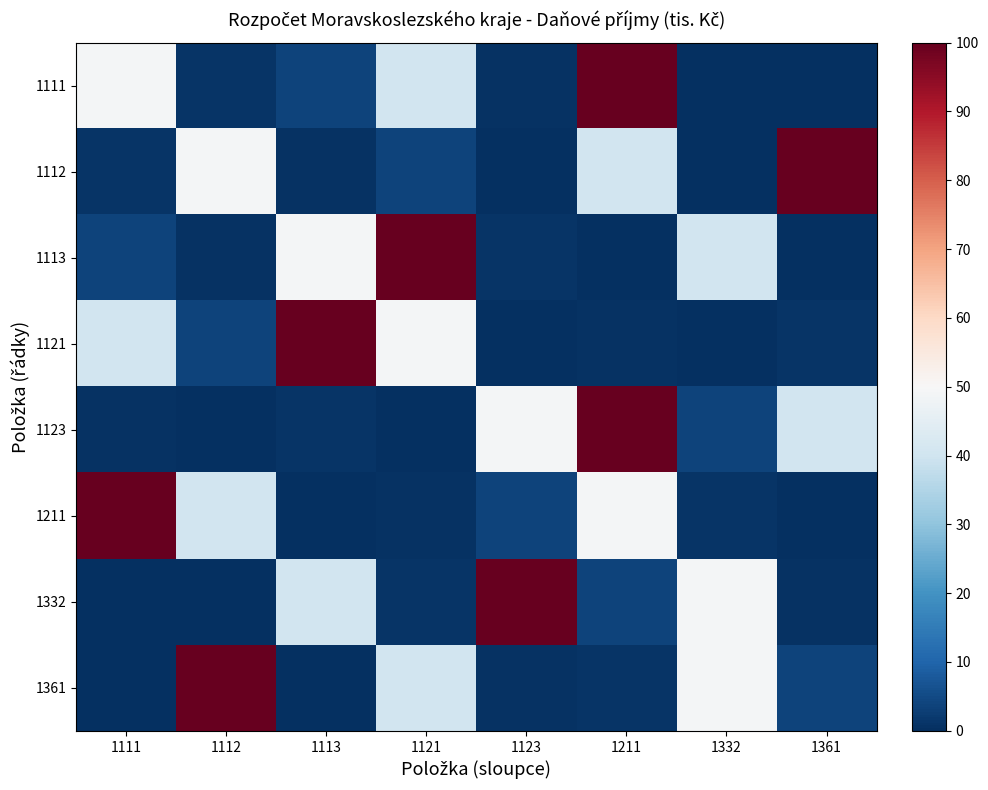

What is the difference between the highest and lowest values at 1111?

100.0